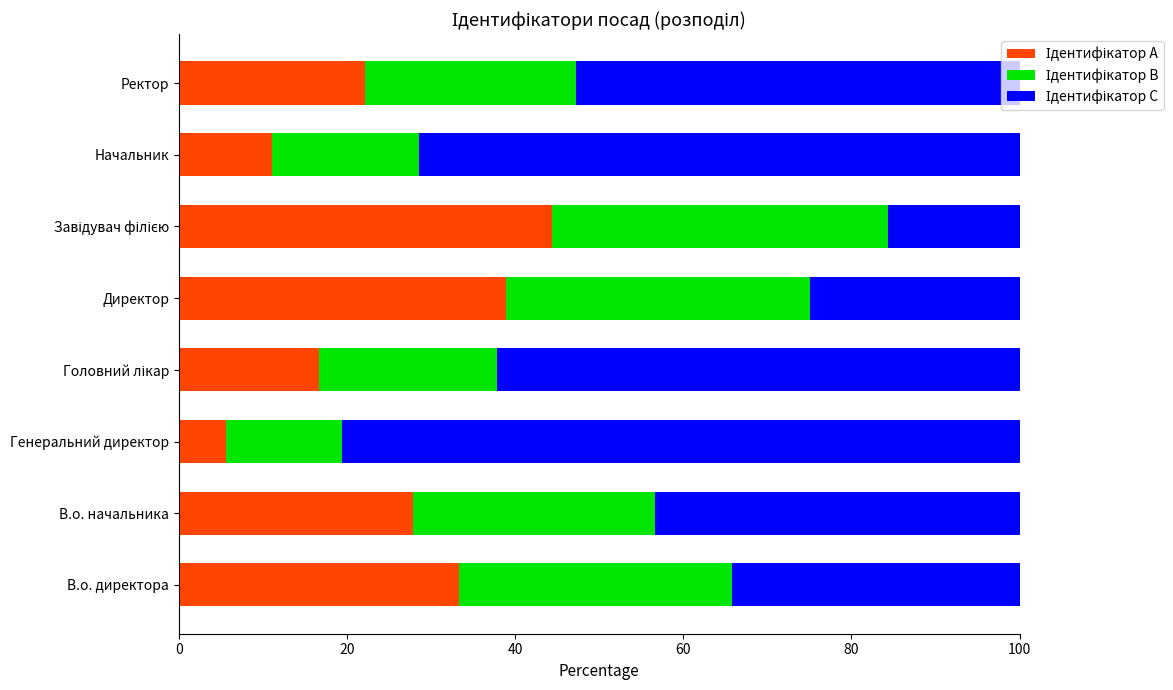

What is the total value across all series at Директор?

100.0